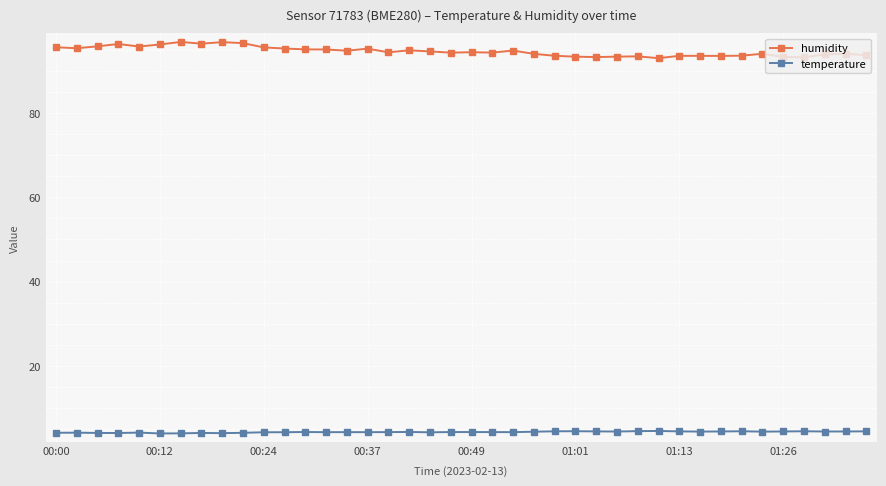

What is the value of the temperature point at the 35th from the left?

4.4